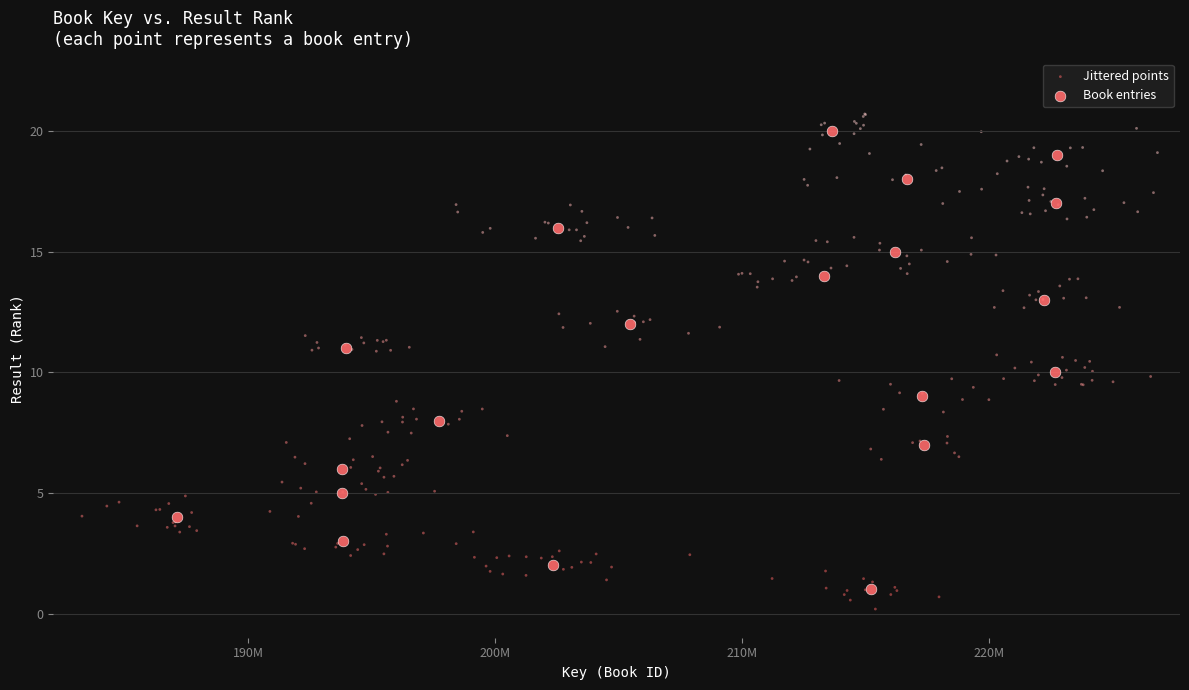

Which series has the widest spread of Y values?

Jittered points